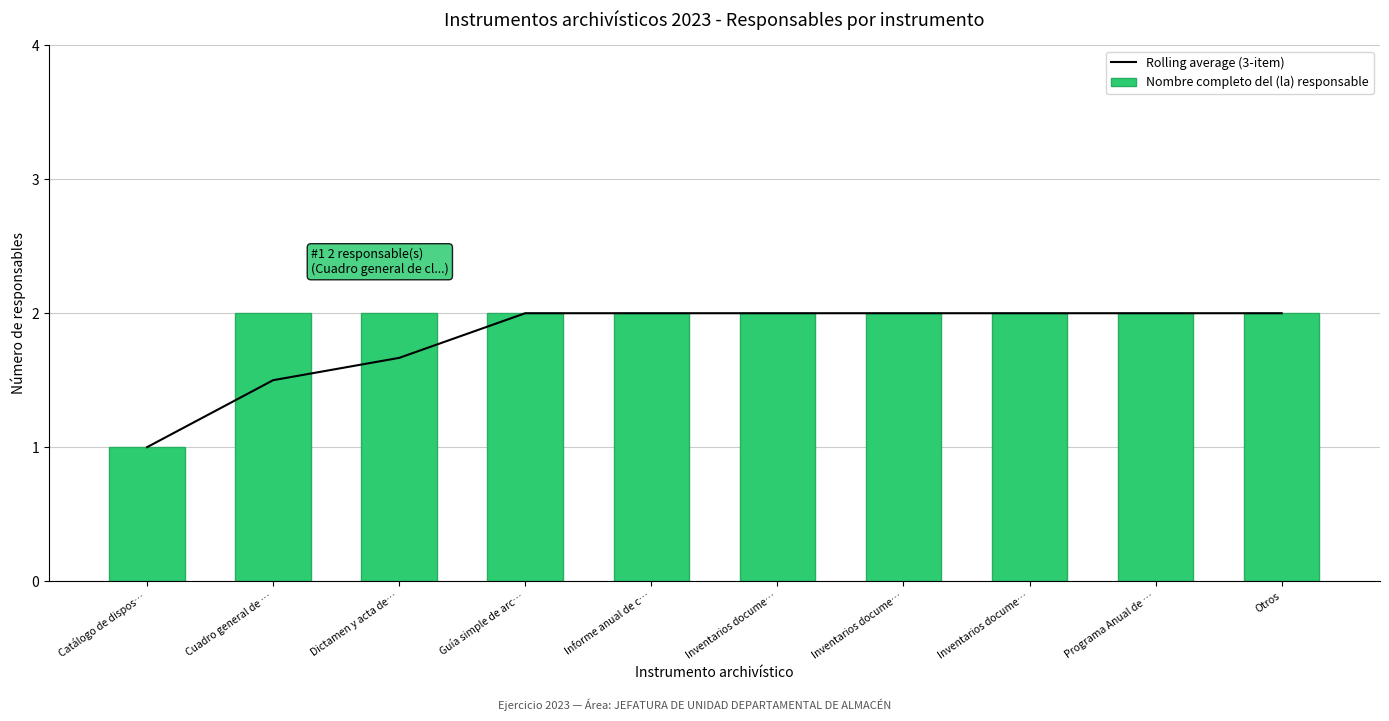

What is the maximum value shown in the chart?

2.0